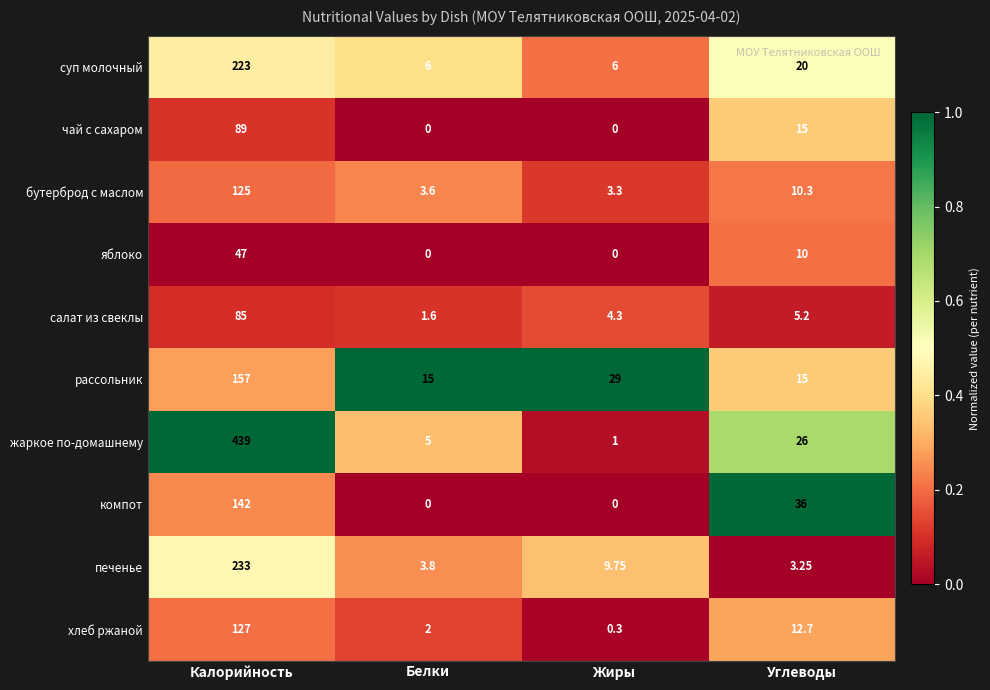

At how many categories does at least one series exceed 0?

4